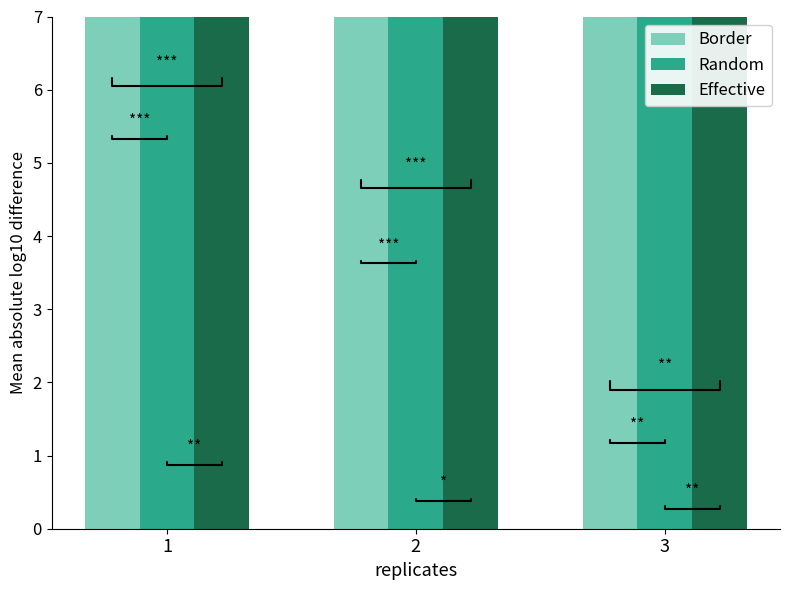

Is it true that Border equals 480.5 at 1?

True